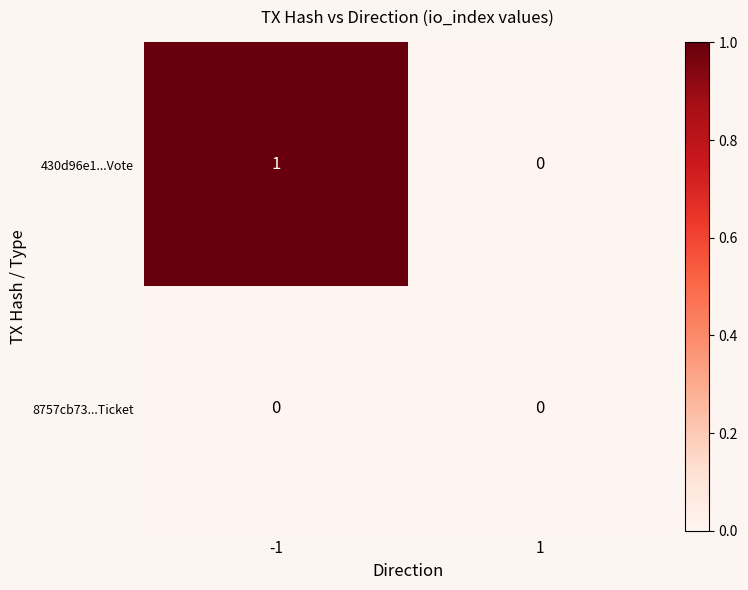

What is the spread (max minus min) of values at -1?

1